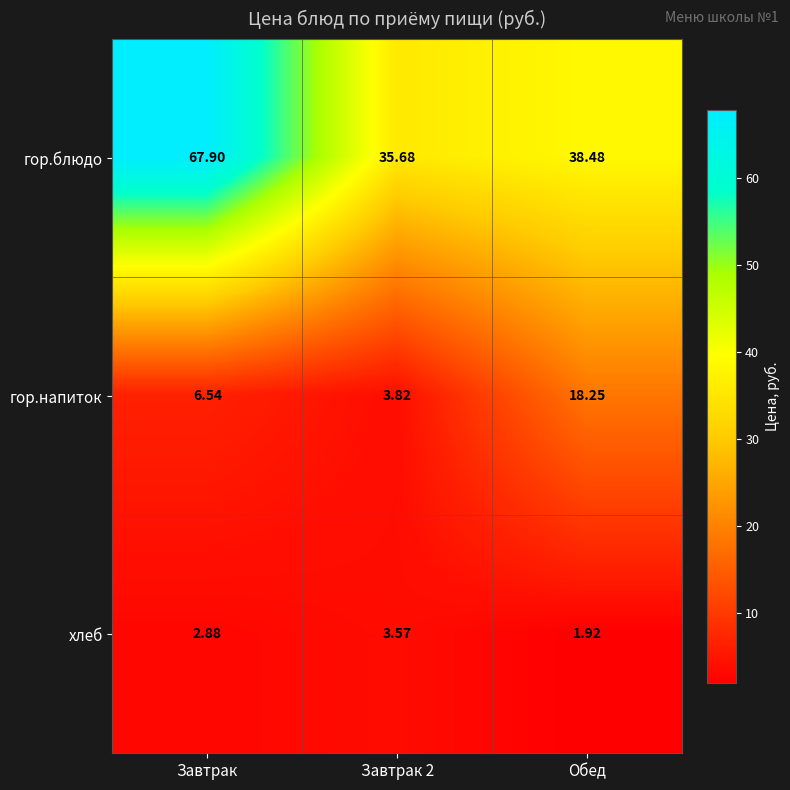

At Завтрак 2, list the series in order from smallest to largest.

хлеб, гор.напиток, гор.блюдо